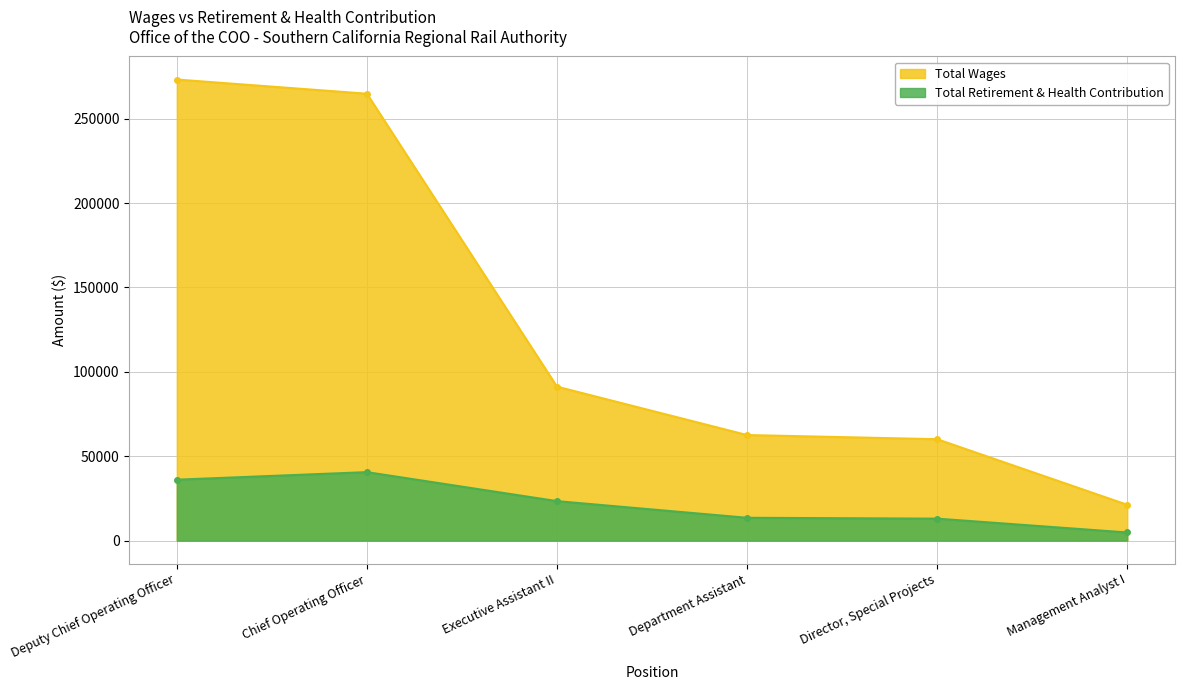

How many values in the Total Retirement & Health Contribution series are below 23414?

3